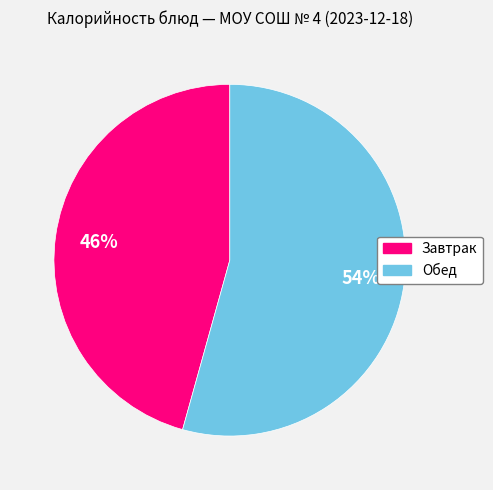

To the nearest percent, what is the average slice percentage?

50%